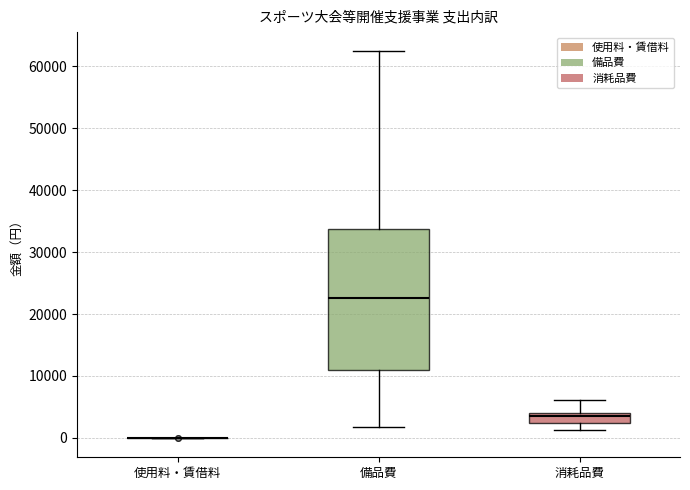

Reading left to right, transcribe this box plot: for each box, give where its median line is, the range the box spans, and where its two whiskers end, as read against the y-axis. The values are not printed on the chart, so give them approximately, as read against the axis.

使用料・賃借料: box collapsed to a line at 0, whiskers 0 to 0
備品費: median 23000, box 11000 to 34000, whiskers 2000 to 62000
消耗品費: median 4000 (just below the box's upper edge), box 2000 to 4000, whiskers 1000 to 6000